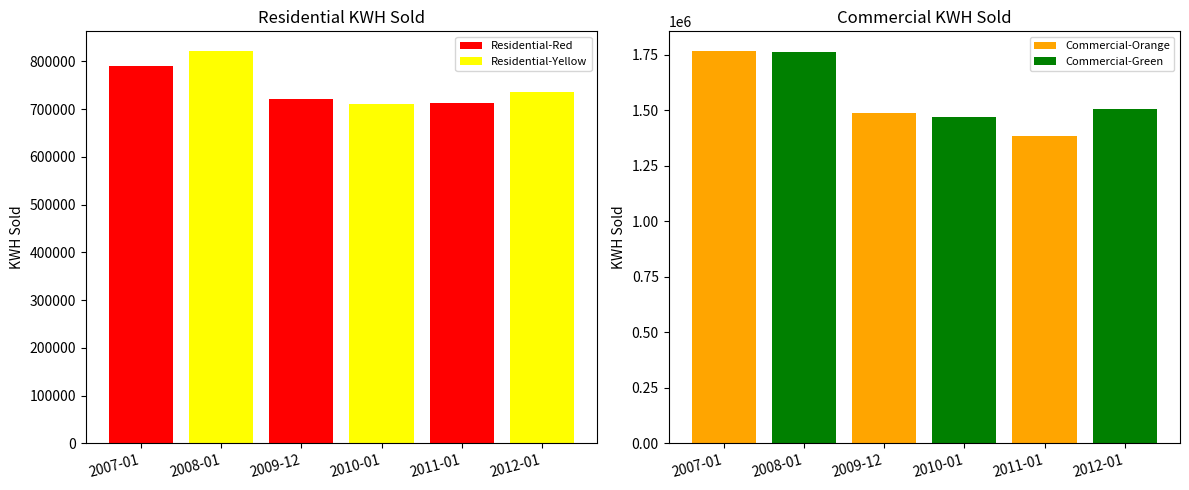

Which has a higher value, 2008-01 or 2009-12?

2008-01